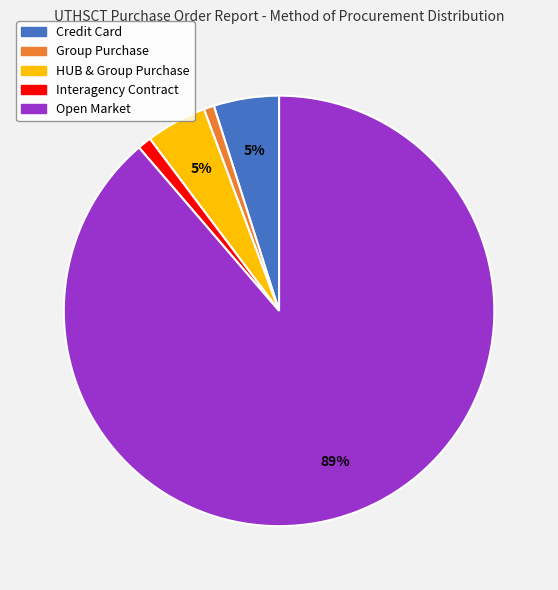

Does any single category account for the majority?

Yes